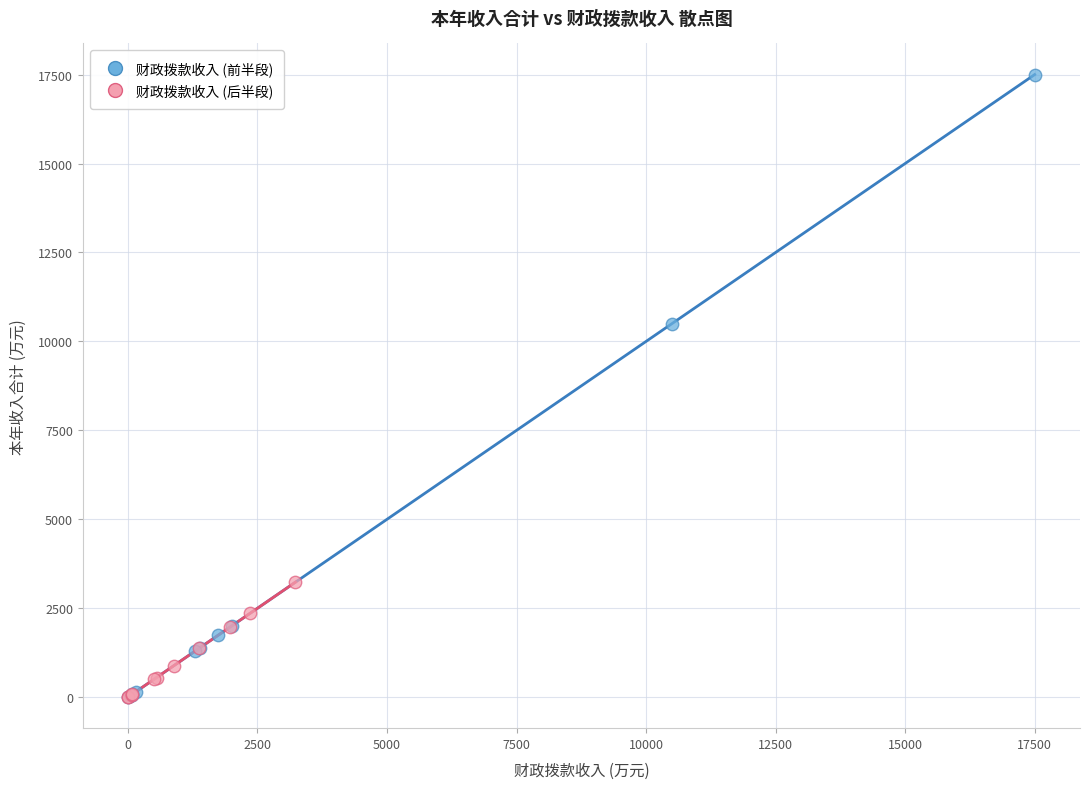

Which series has the widest spread of Y values?

财政拨款收入 (前半段)